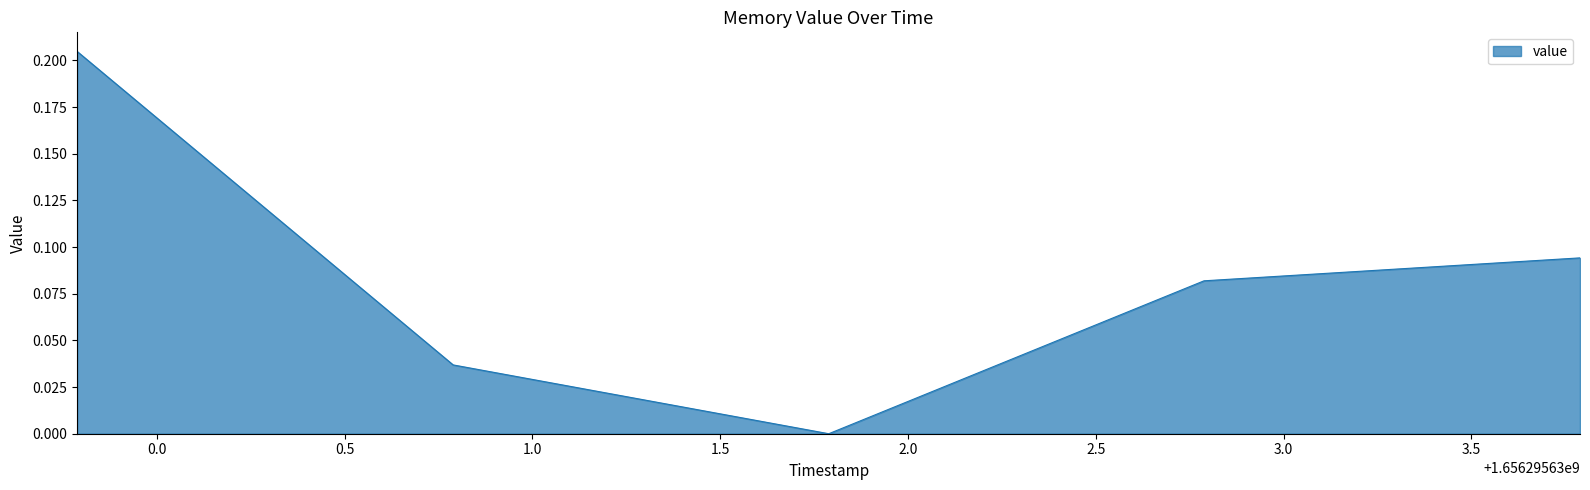

What is the sum of all values?

0.4